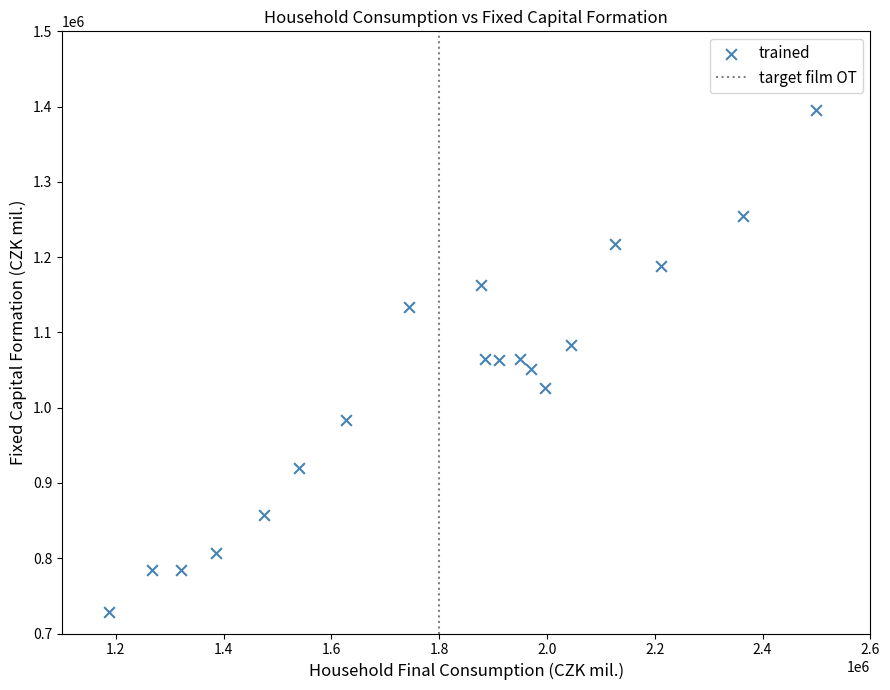

What is the range of Y values (max minus min)?

666220